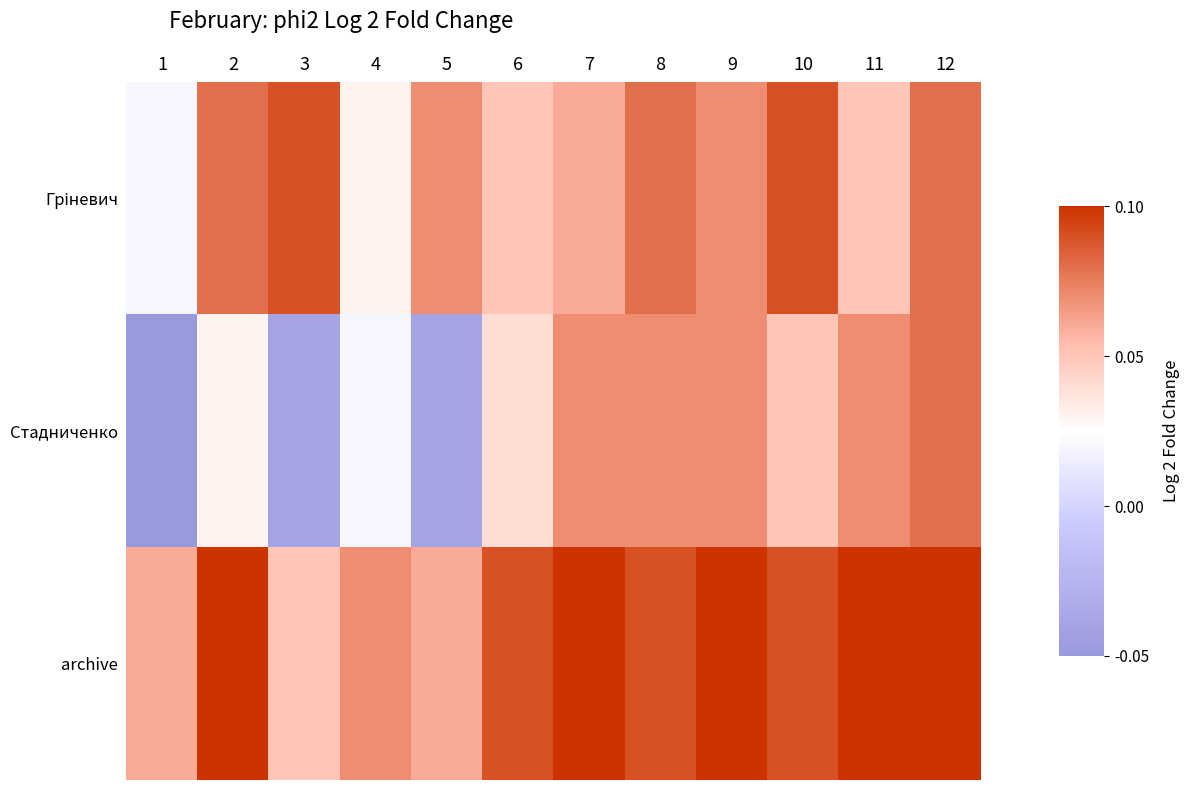

What is the spread (max minus min) of values at 2?

0.1